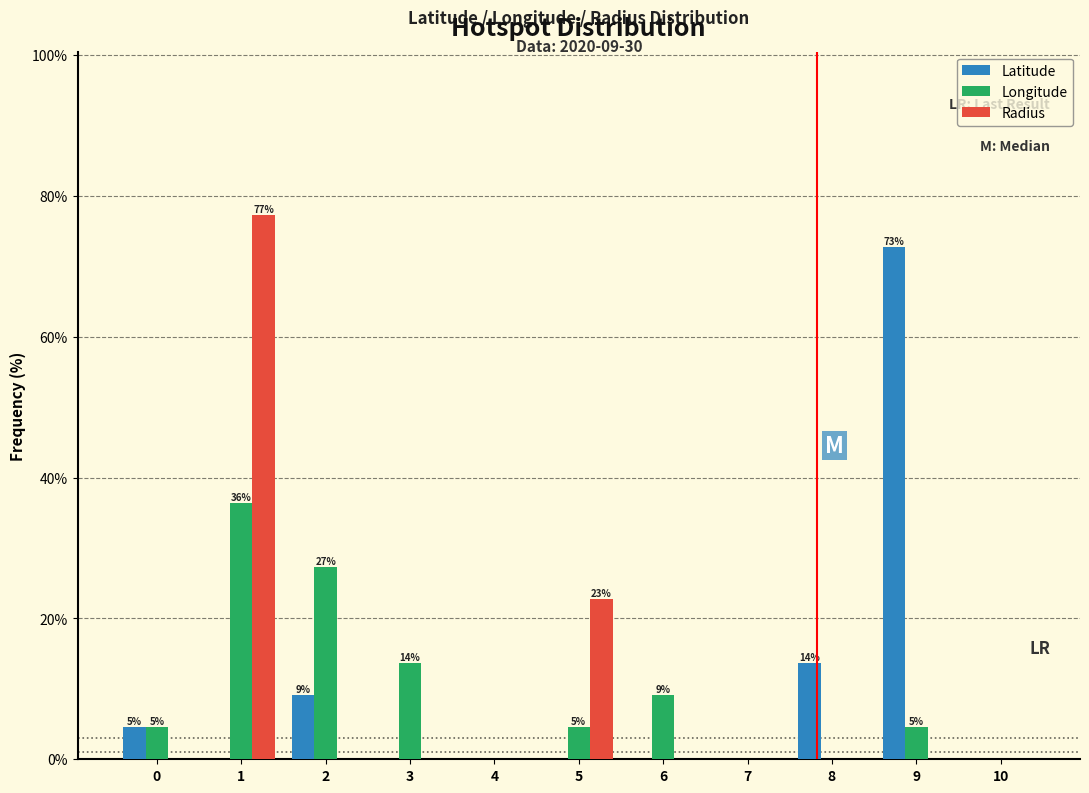

What is the sum of all Longitude values?

100.0